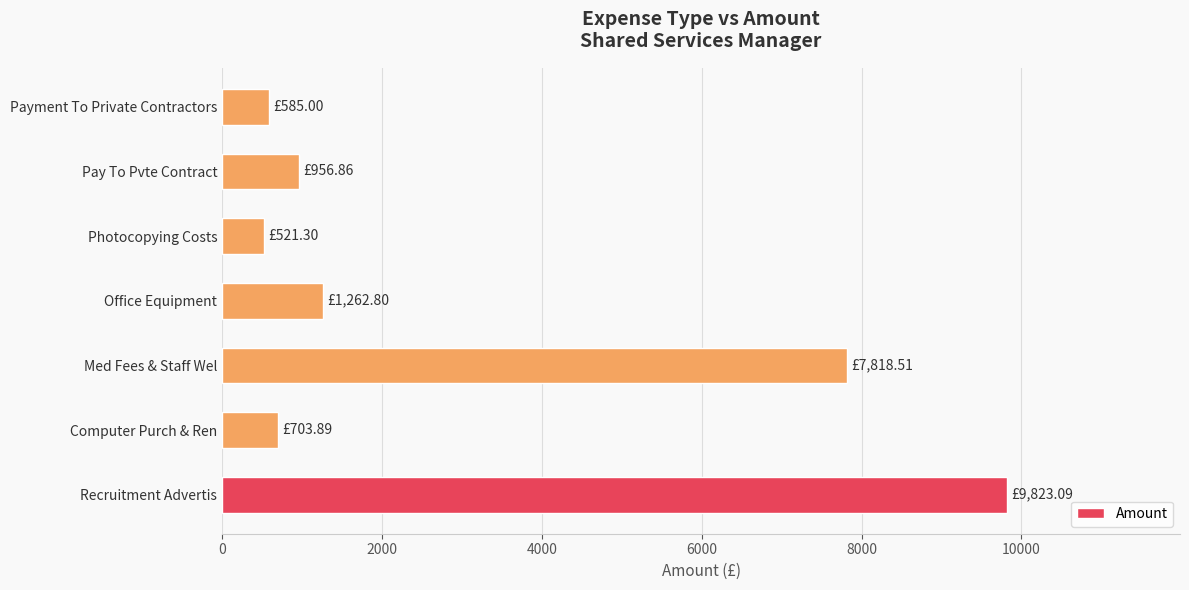

Where is the data nearest to the value 5172?

Med Fees & Staff Wel